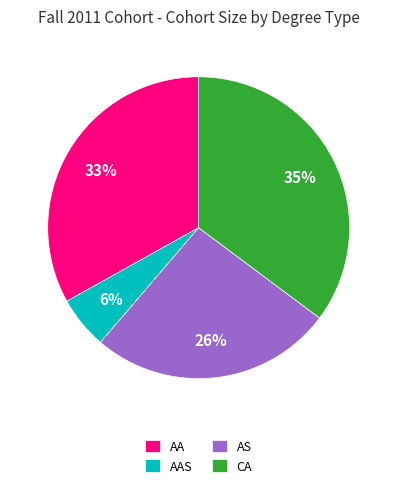

Count the number of slices in the pie.

4